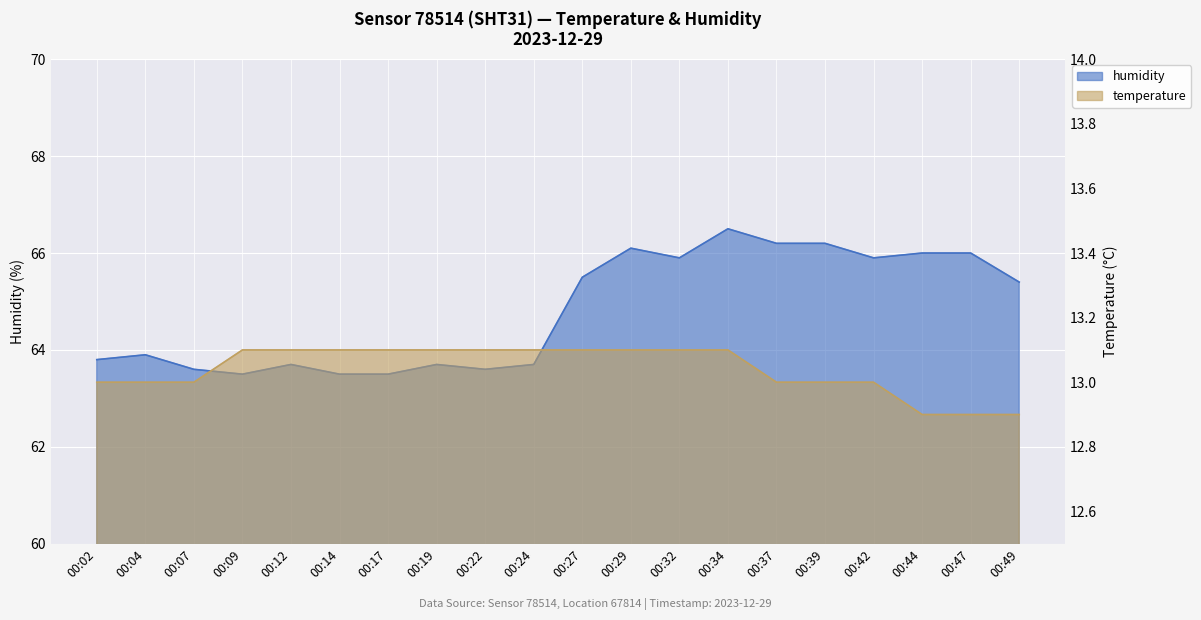

What is the spread (max minus min) of values at 00:02?

50.8